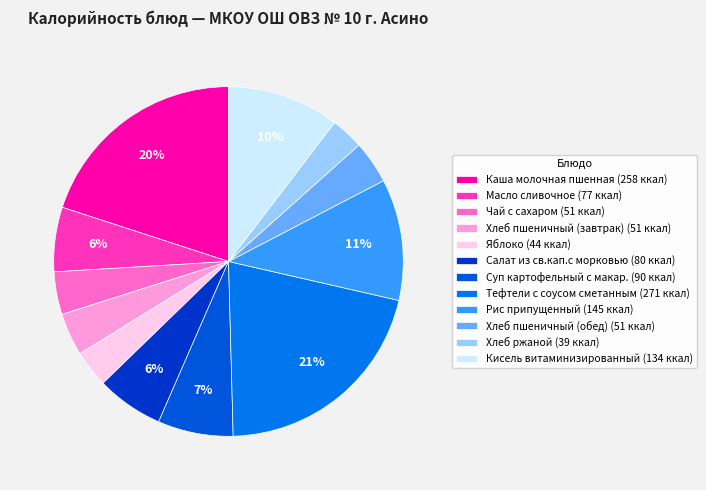

Which category has the smallest portion of the pie?

Хлеб ржаной